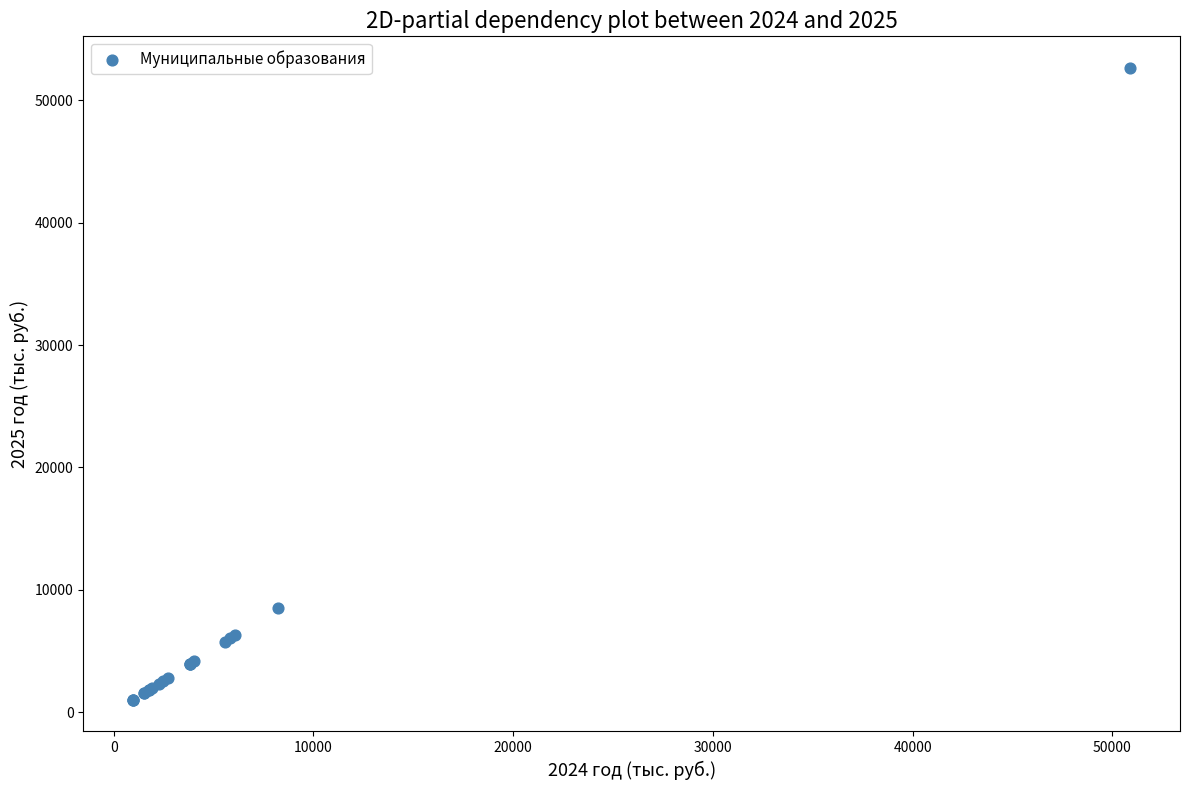

What Y value in the scatter plot is closest to 26825?

8506.9